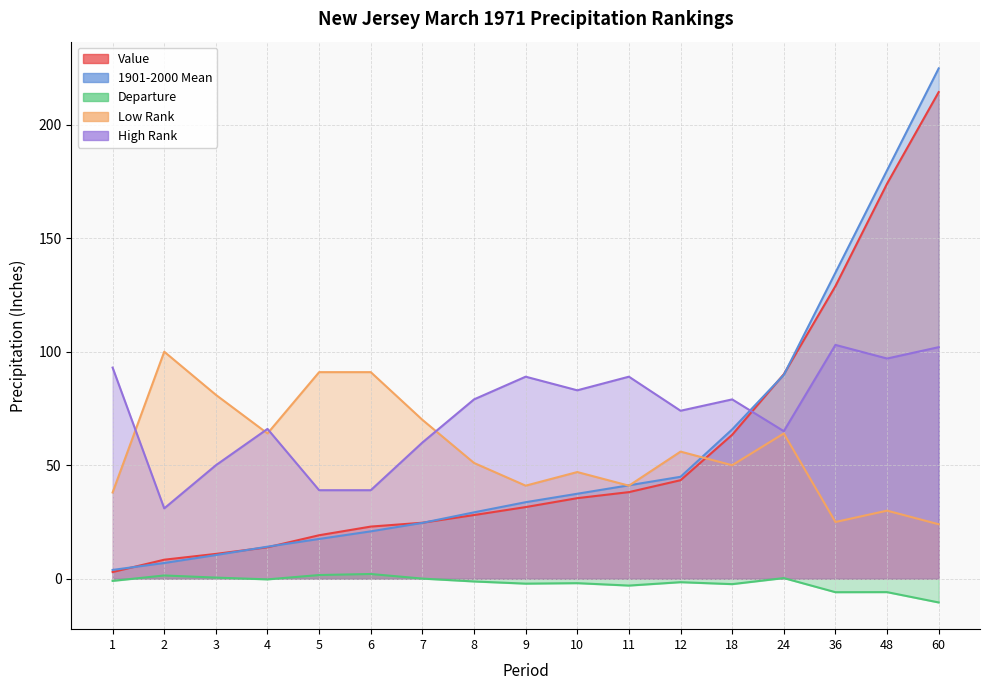

Which series has the largest total across all categories?

High Rank